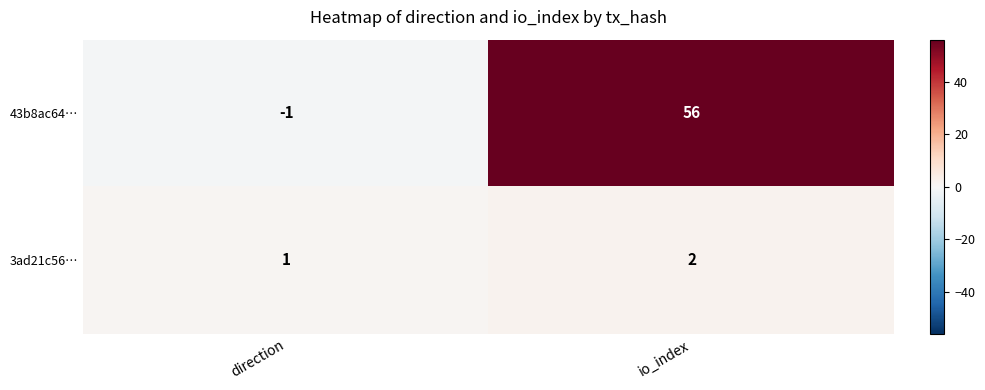

At how many categories does at least one series exceed 26?

1